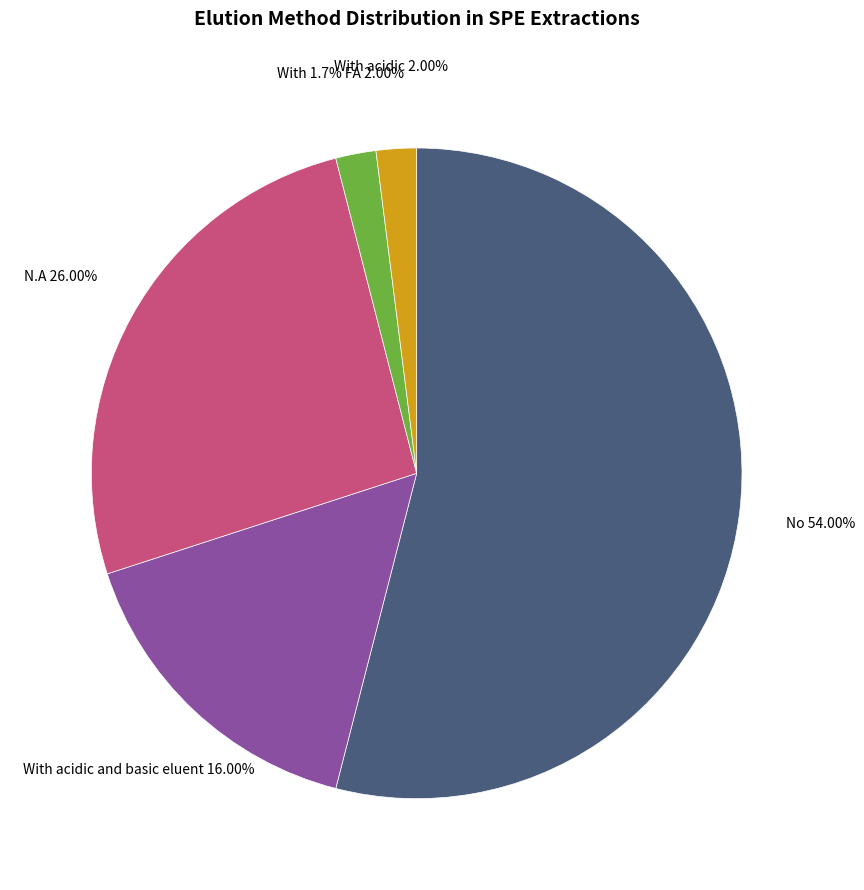

Rank the categories by value from highest to lowest.

No, N.A, With acidic and basic eluent, With 1.7% FA, With acidic